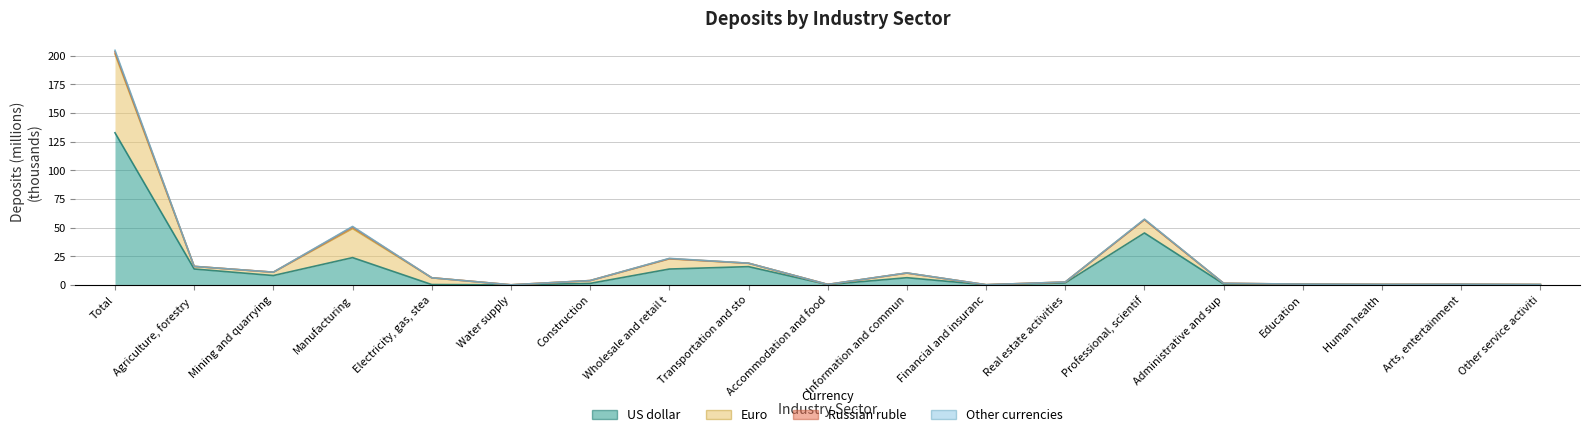

What is the label of the 15th point from the left?

Administrative and sup